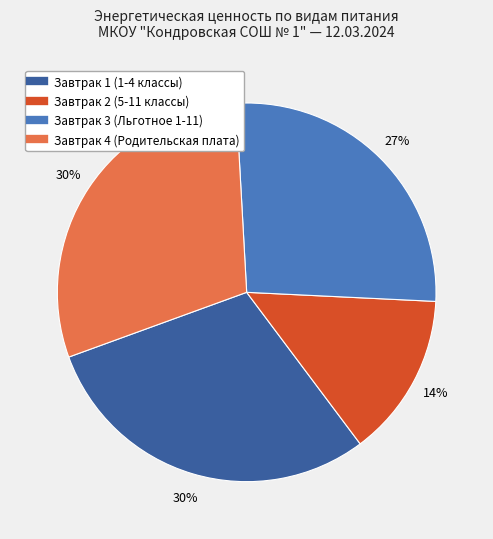

Count the number of slices in the pie.

4